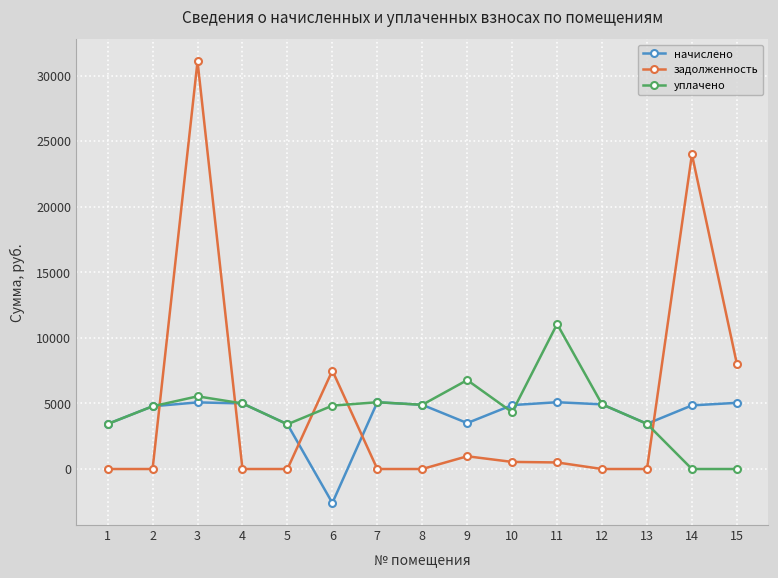

True or false: начислено has more than 2 interior local peaks.

True